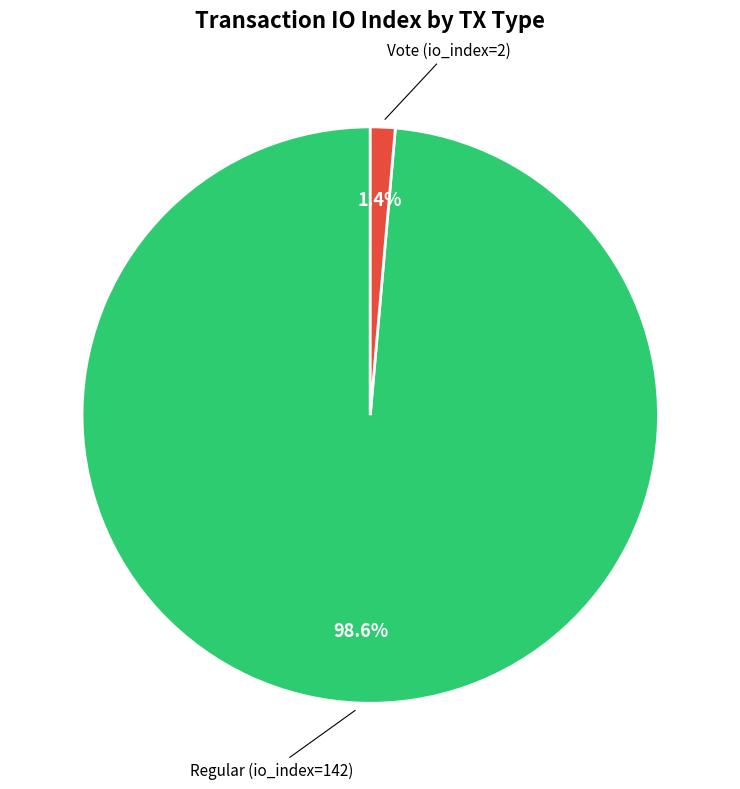

Is there any slice that represents more than half of the pie?

Yes